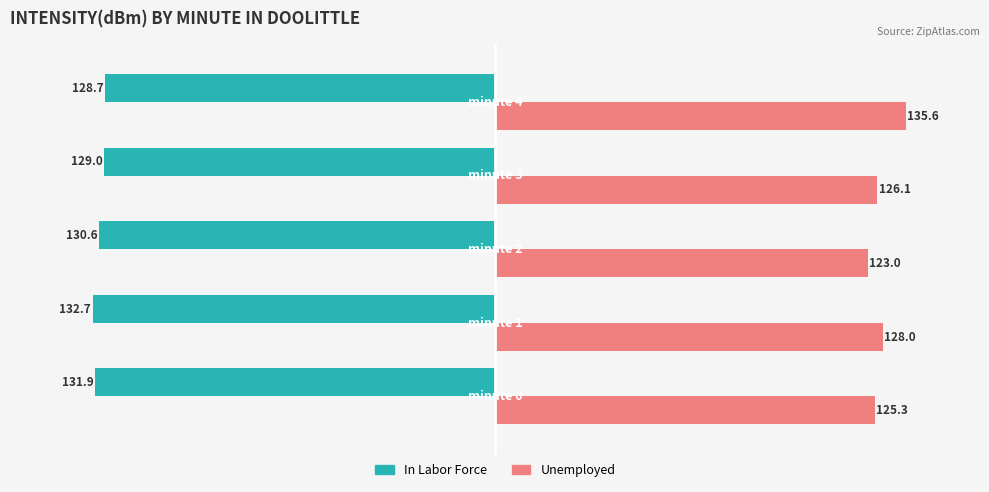

Reading left to right, what are all the values shown in this chart?

In Labor Force: 131.9	132.7	130.6	129.0	128.7
Unemployed: 125.3	128.0	123.0	126.1	135.6